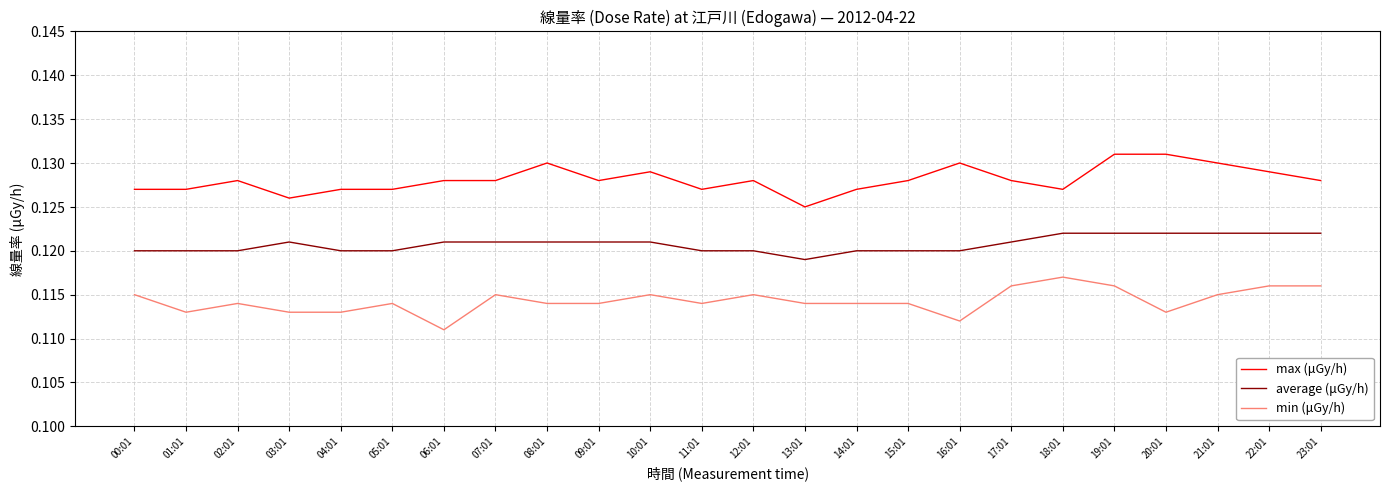

Is the value of average (μGy/h) at 03:01 greater than the value of max (μGy/h) at 00:01?

No